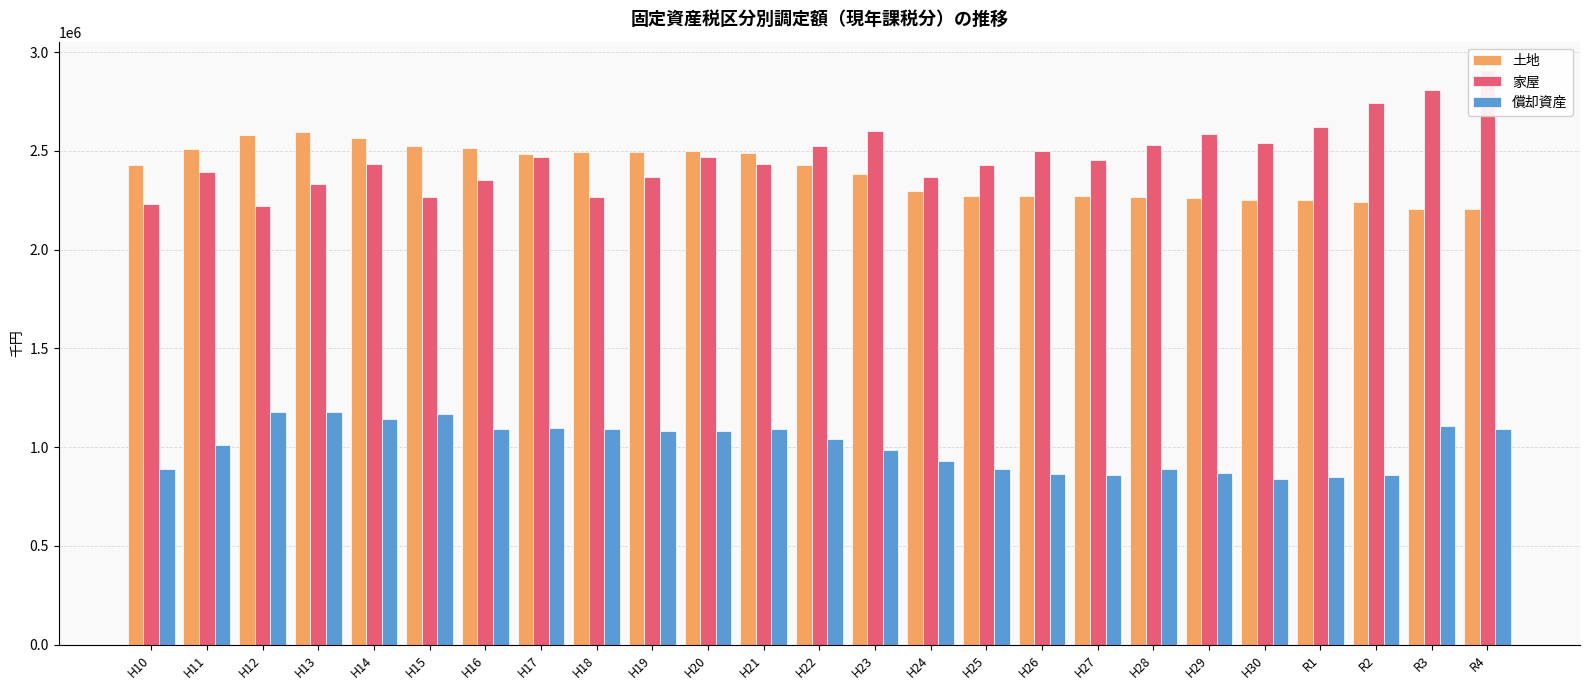

Reading right to left, list all the values displayed in this chart.

土地: R4=2207349	R3=2204131	R2=2241288	R1=2250159	H30=2252220	H29=2261511	H28=2264155	H27=2273005	H26=2271420	H25=2271905	H24=2296127	H23=2384055	H22=2430162	H21=2491675	H20=2500419	H19=2496439	H18=2494223	H17=2485429	H16=2512367	H15=2522756	H14=2564493	H13=2593653	H12=2582058	H11=2510882	H10=2427025
家屋: R4=2907647	R3=2808488	R2=2744352	R1=2618527	H30=2540713	H29=2587209	H28=2527461	H27=2454818	H26=2501971	H25=2428351	H24=2367270	H23=2599874	H22=2522861	H21=2433370	H20=2470726	H19=2366098	H18=2264763	H17=2469815	H16=2354158	H15=2267104	H14=2431420	H13=2330664	H12=2219886	H11=2395030	H10=2233285
償却資産: R4=1093125	R3=1109437	R2=858351	R1=849885	H30=840914	H29=869982	H28=891953	H27=857626	H26=865203	H25=890280	H24=931619	H23=985281	H22=1042683	H21=1091361	H20=1083729	H19=1079704	H18=1090381	H17=1098698	H16=1093582	H15=1167716	H14=1142830	H13=1179671	H12=1177498	H11=1013343	H10=889597